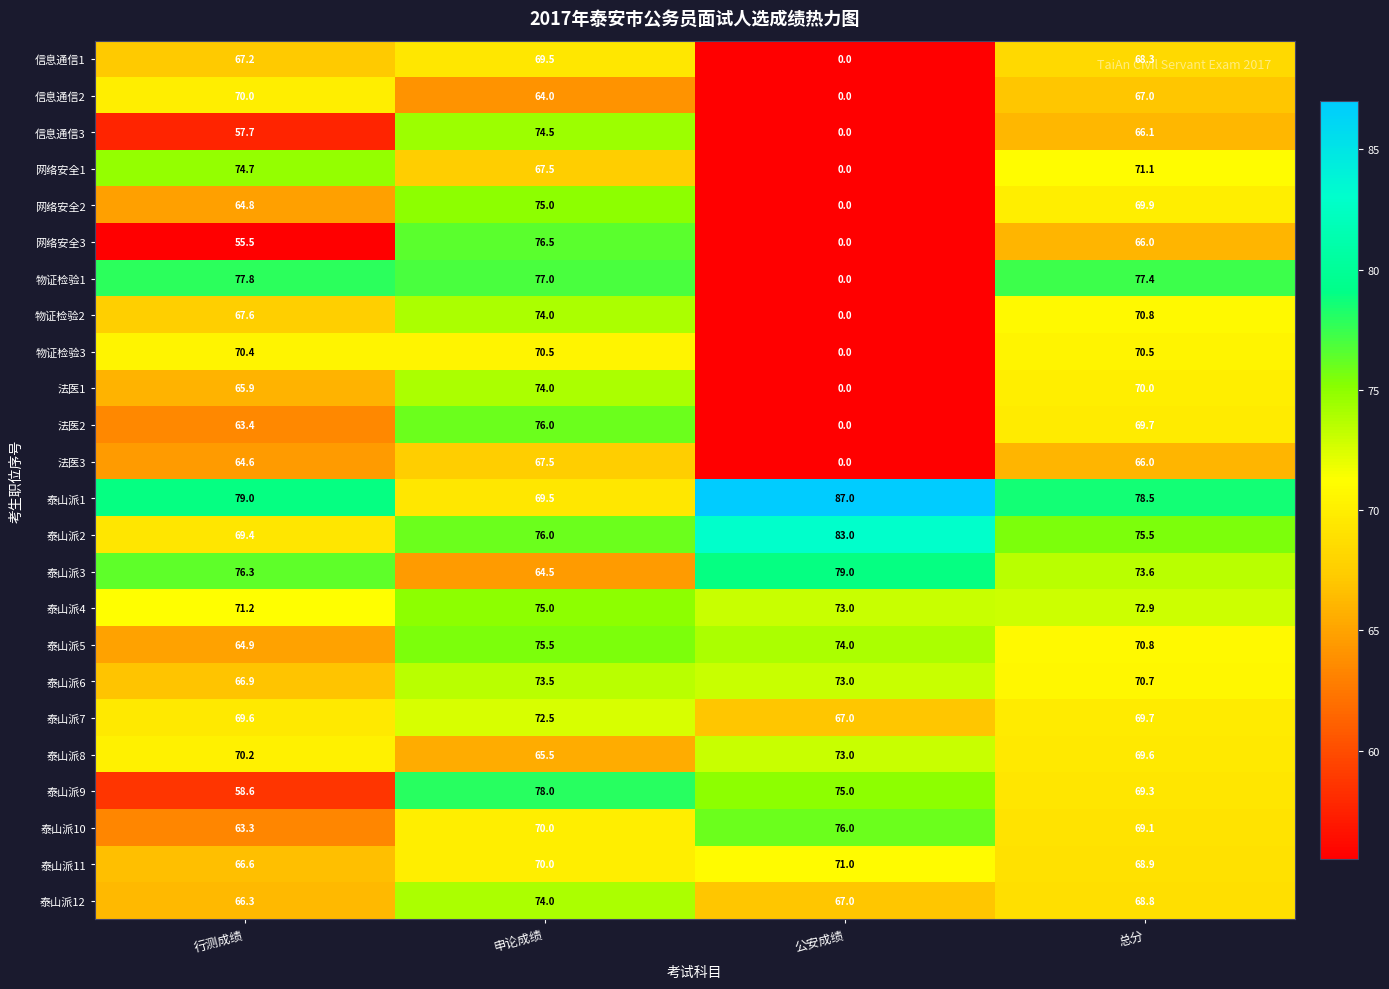

Which series has the largest total across all categories?

泰山派1